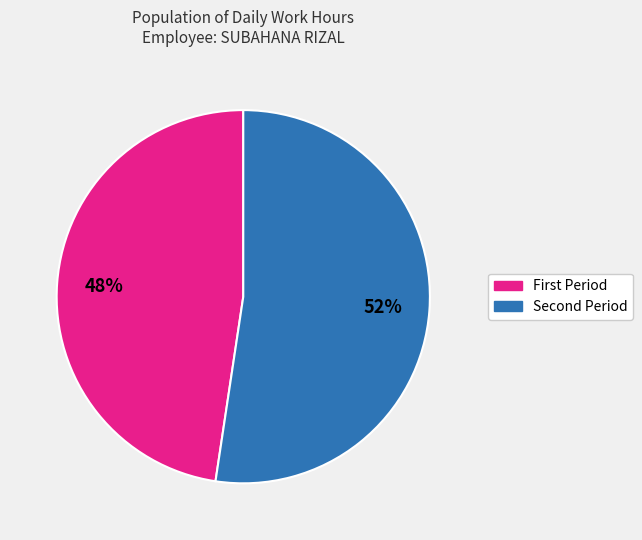

Is there a majority slice in this chart?

Yes